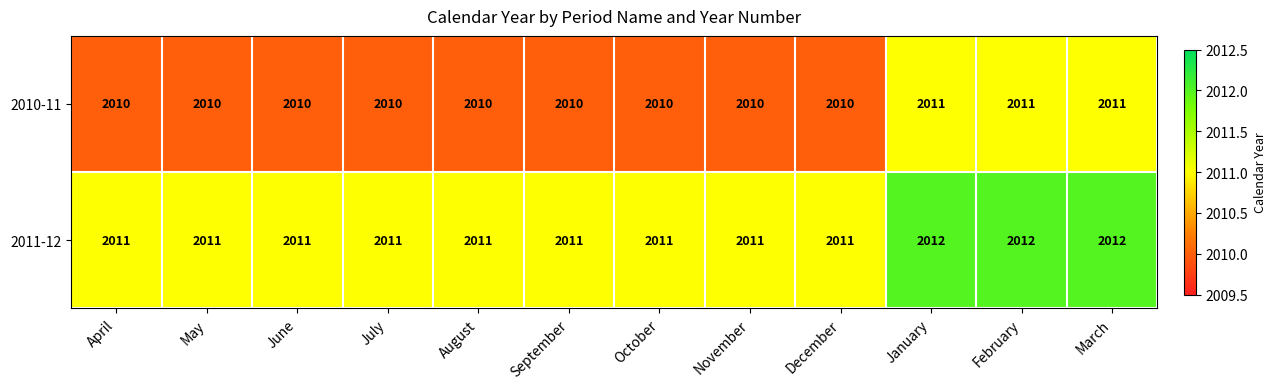

What is the lowest value of the 2011-12 series?

2011